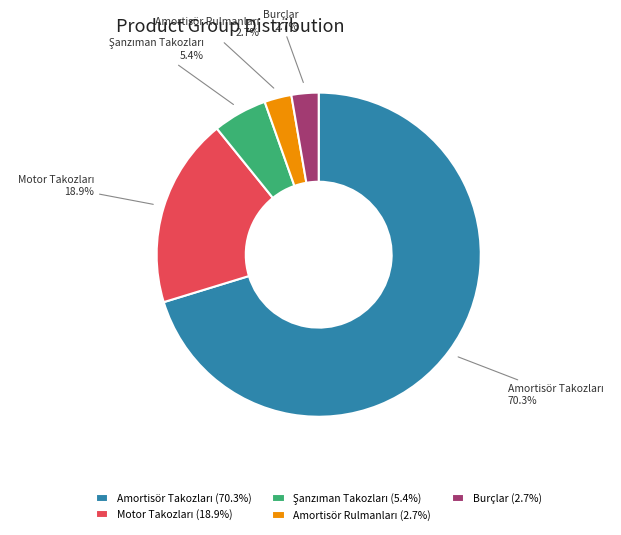

Does any single category account for the majority?

Yes